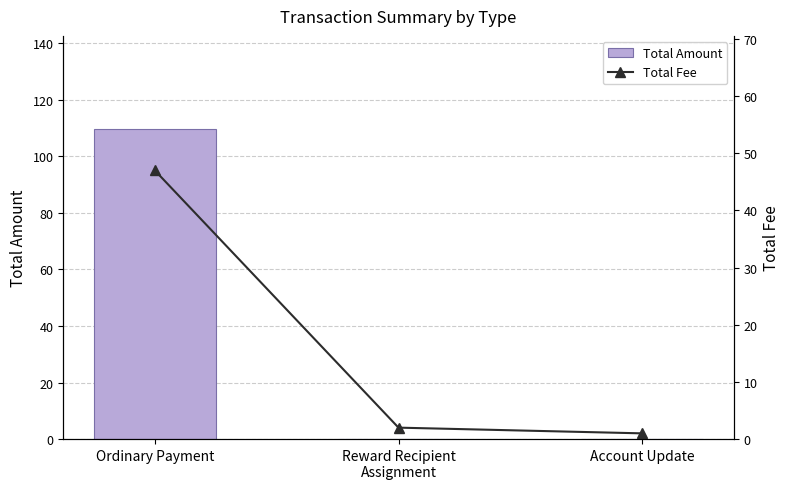

How many data points in Total Fee are above 2?

1